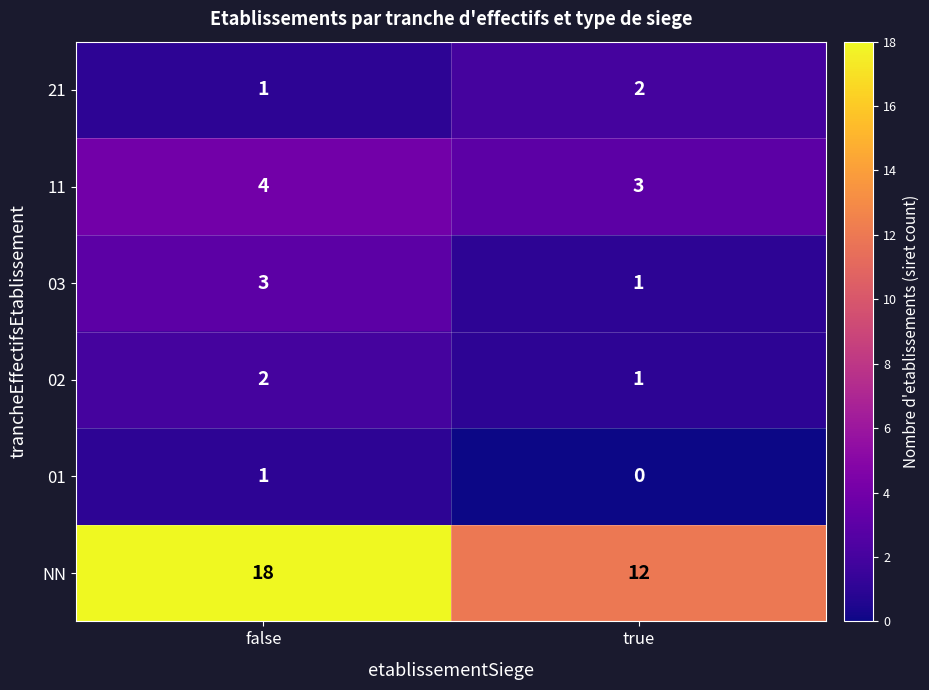

What is the approximate value of NN at false?

18